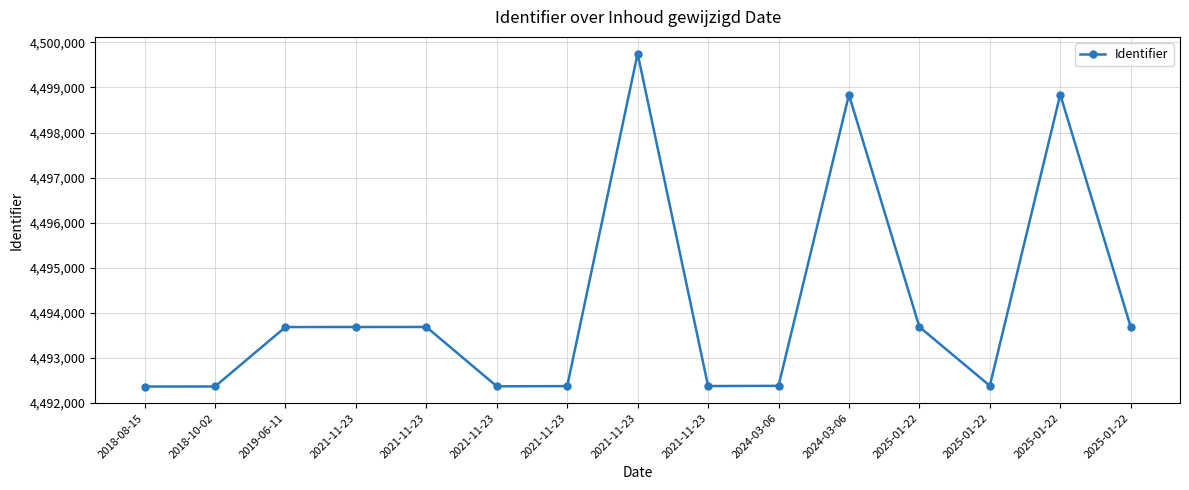

Does the chart display data point markers on the line(s)?

Yes